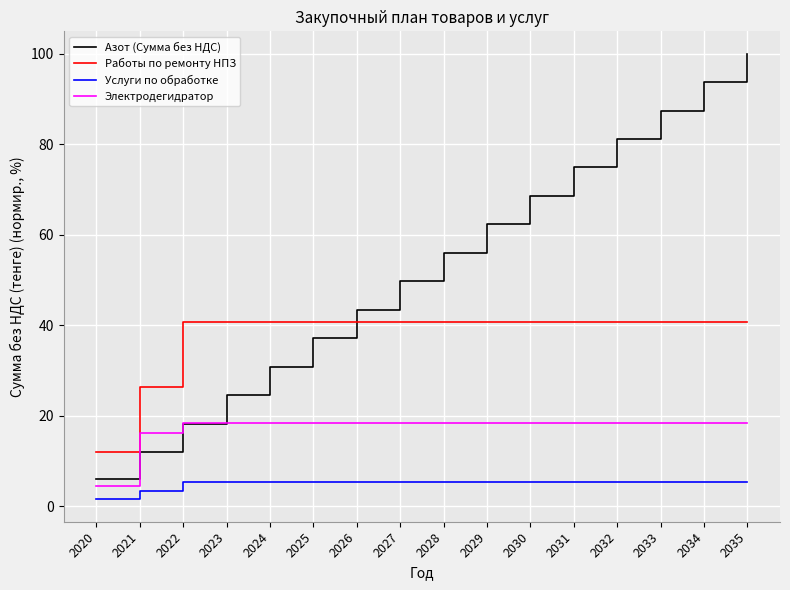

Which series changed the most between 2032 and 2035?

Азот (Сумма без НДС)